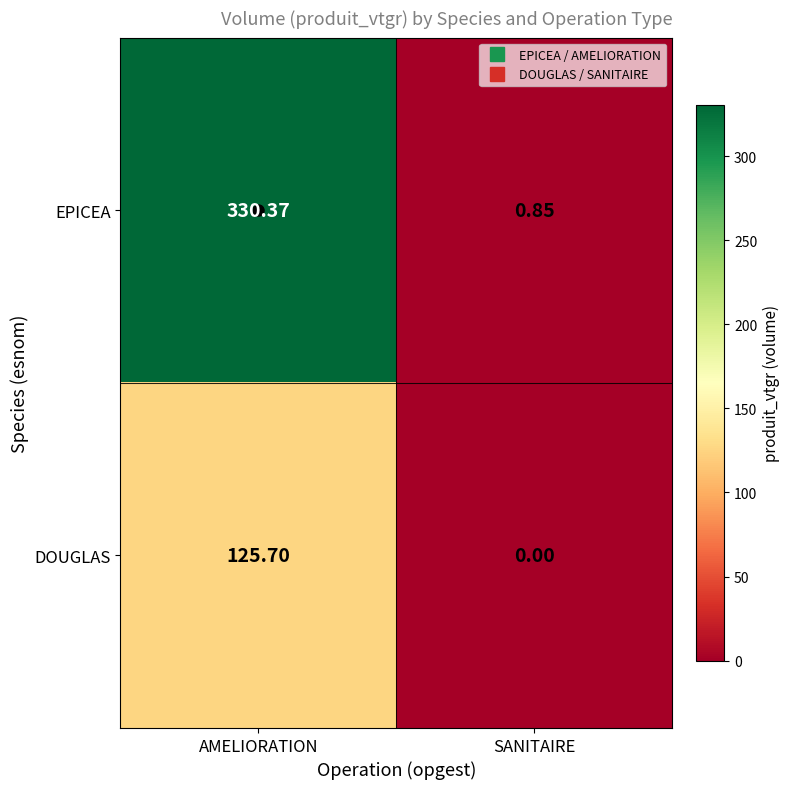

At which category does the chart reach its minimum across all series?

SANITAIRE